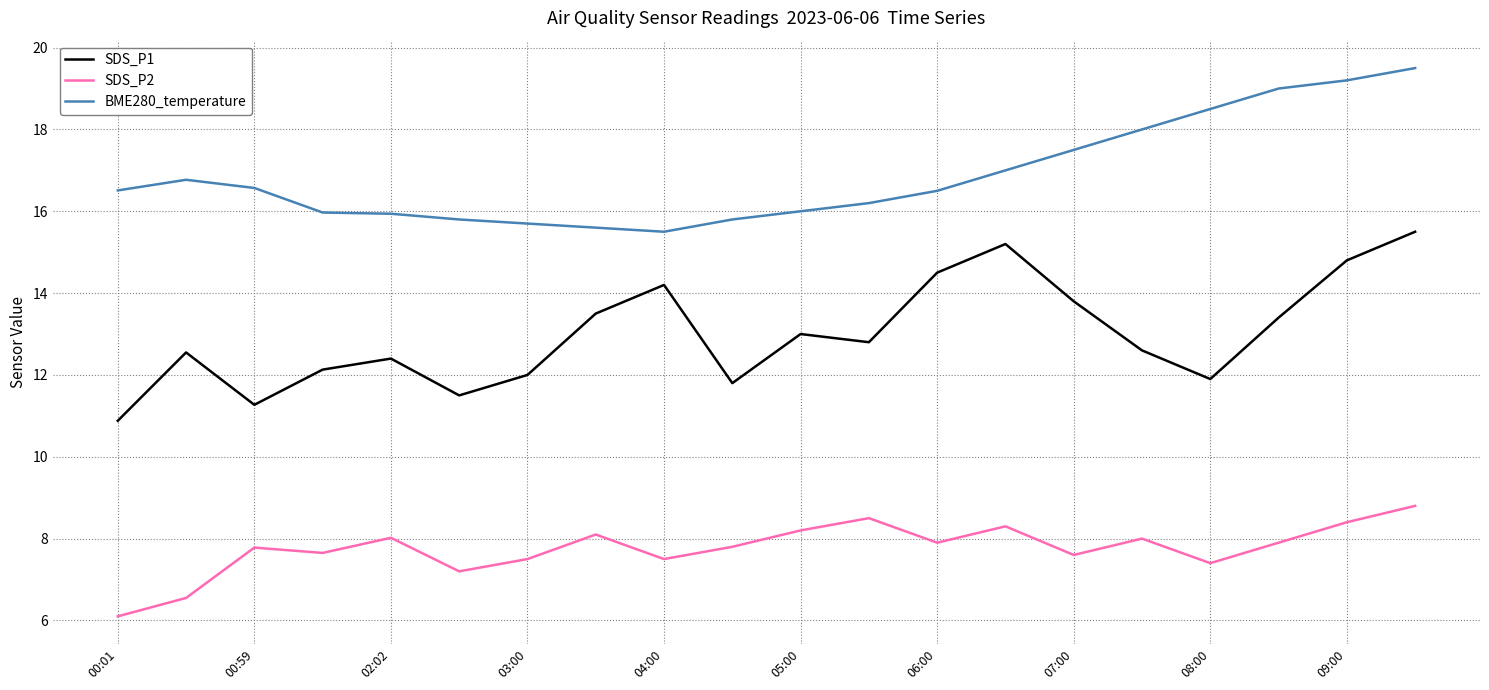

At how many categories does at least one series exceed 11?

20